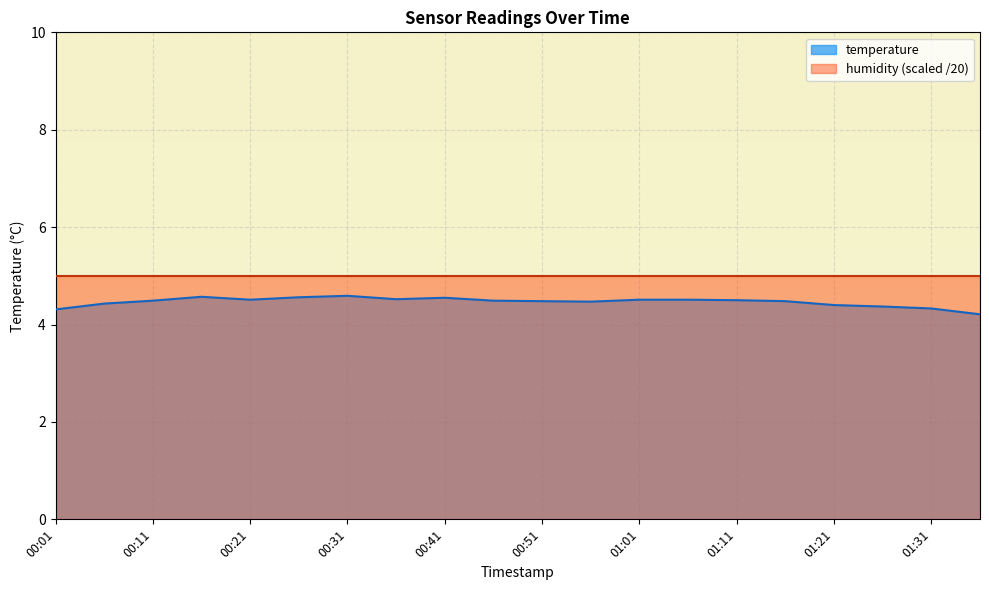

Which category has the lowest value across all series?

01:36